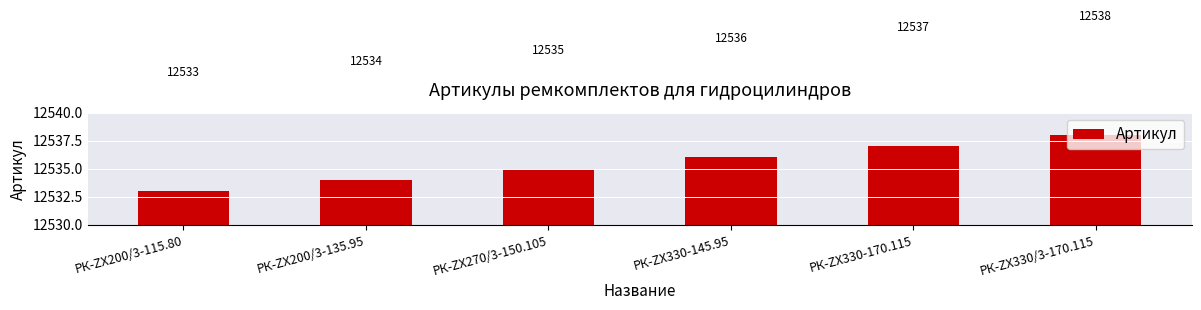

What is the sum of all values?

75213